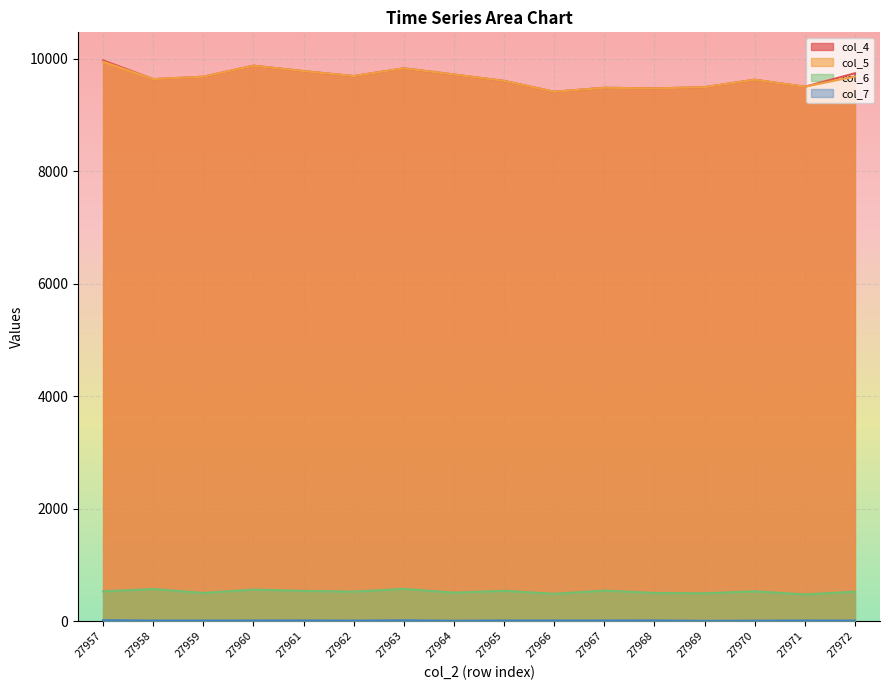

How many lines are shown in the chart?

4